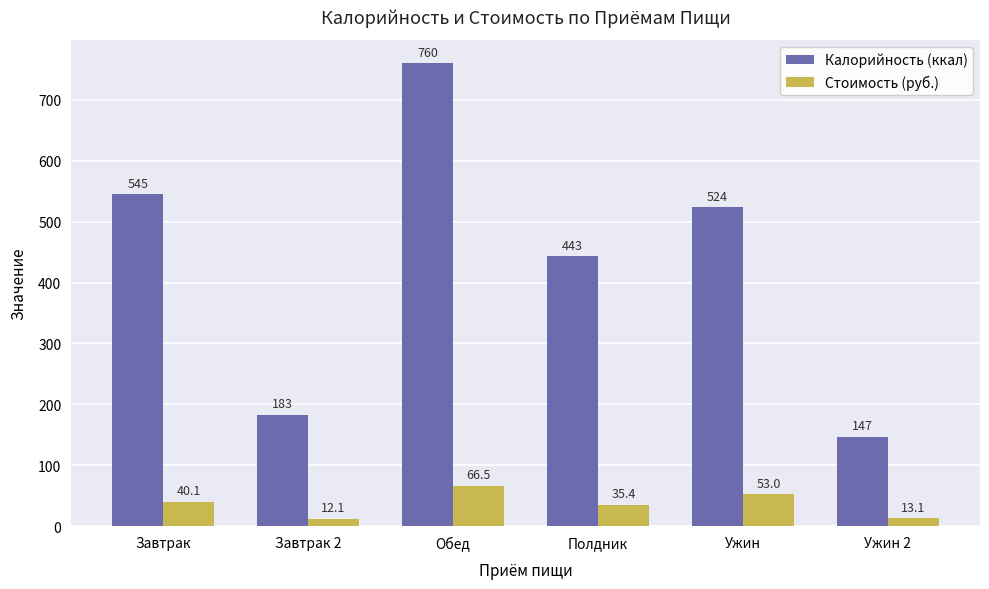

At how many categories does at least one series exceed 260?

4